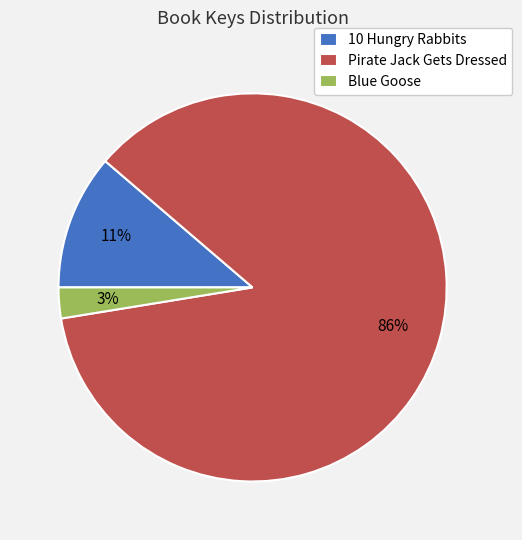

What is the largest slice in the pie chart?

Pirate Jack Gets Dressed